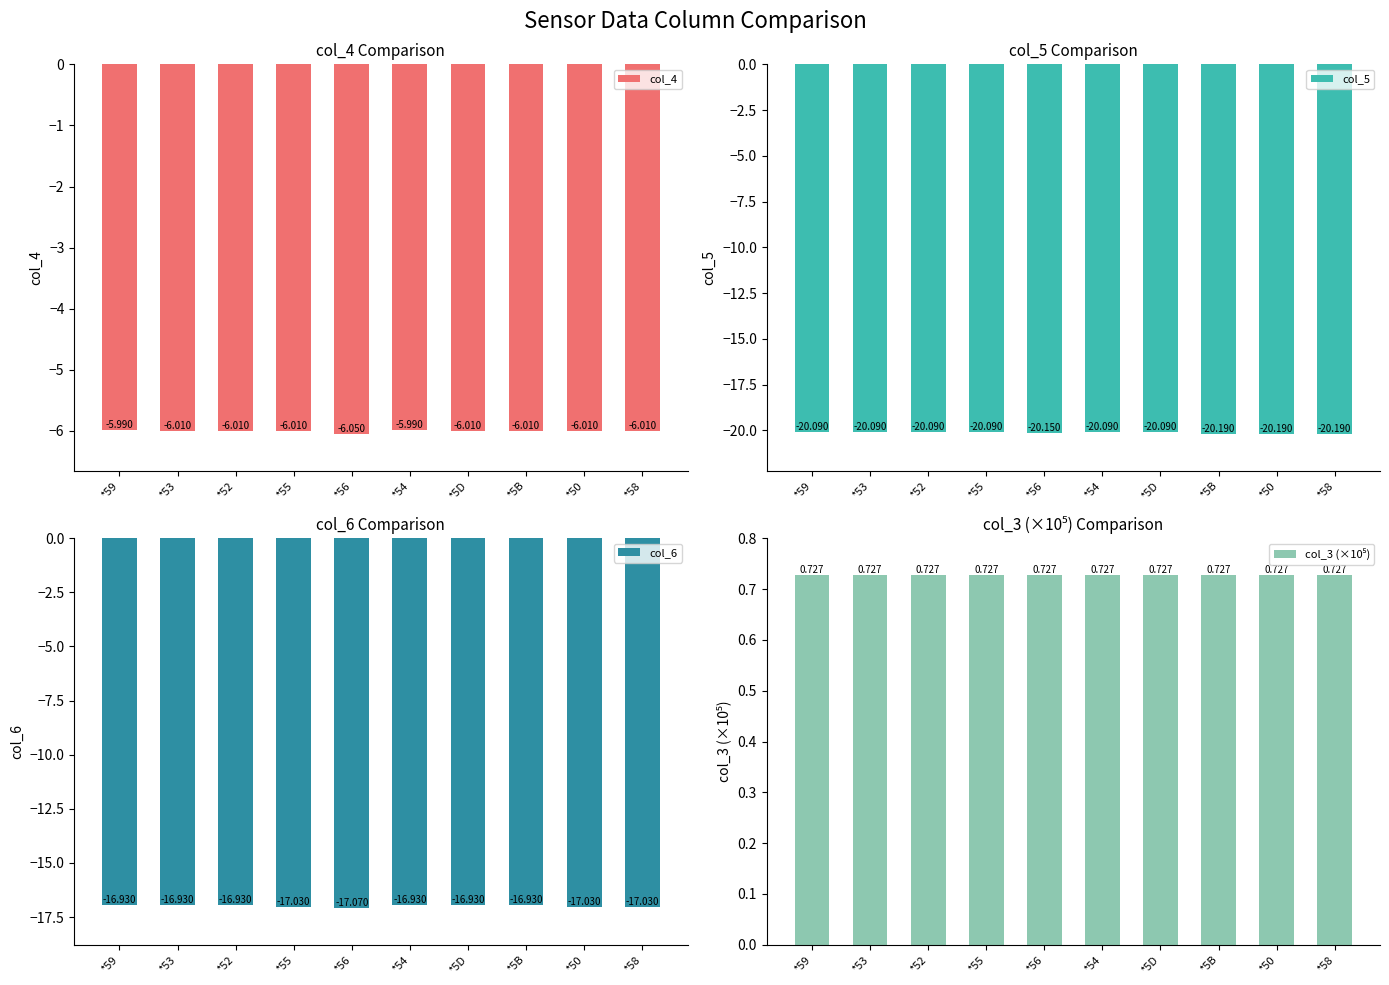

Is the value of col_6 at *53 greater than the value of col_3 (×10⁵) at *5B?

No